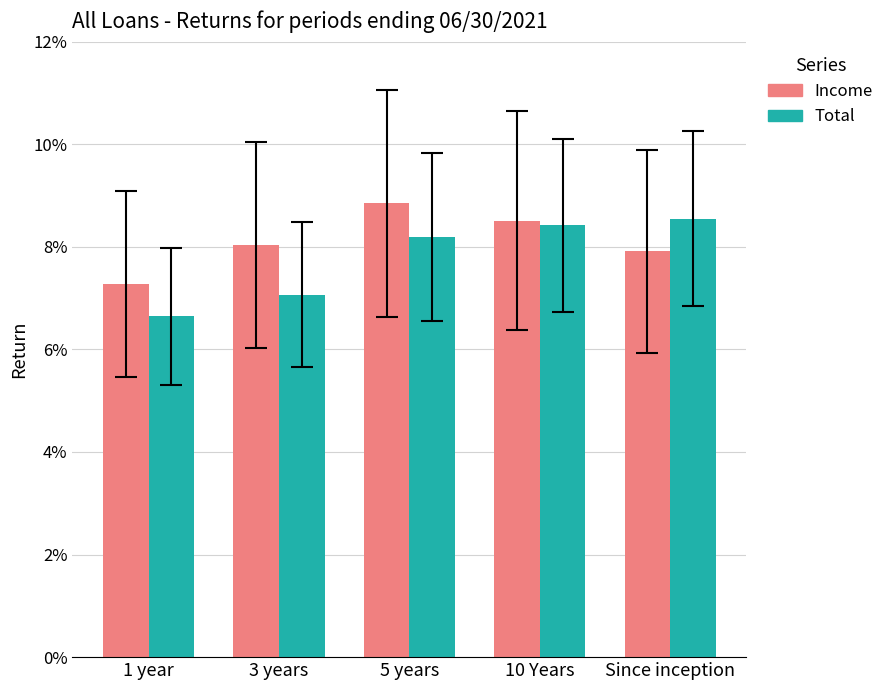

Rank the series by their average value, from highest to lowest.

Income, Total